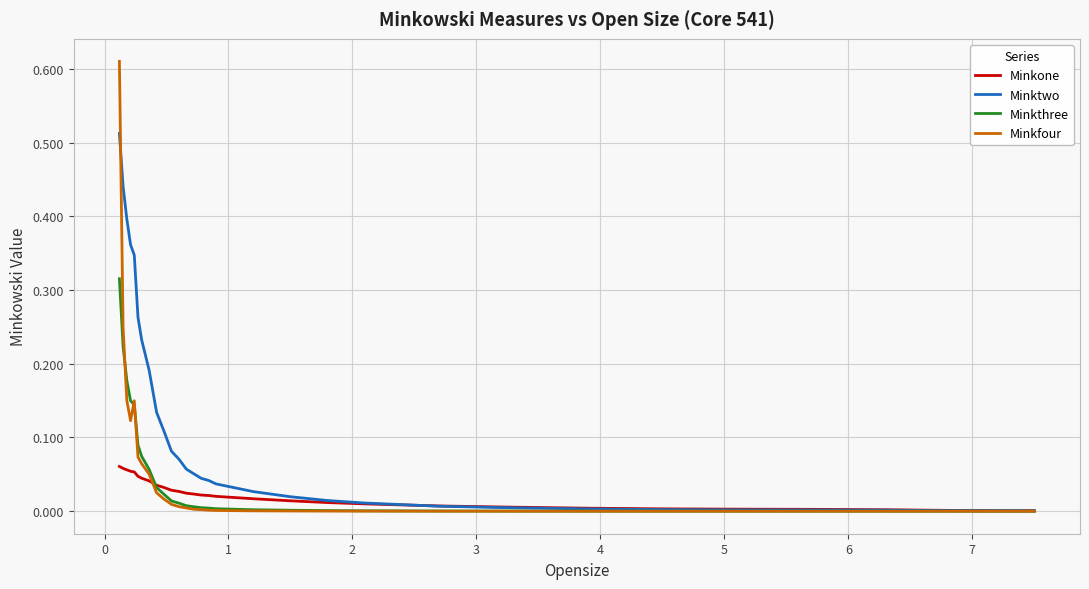

Rank the series by their maximum value, from highest to lowest.

Minkfour, Minktwo, Minkthree, Minkone